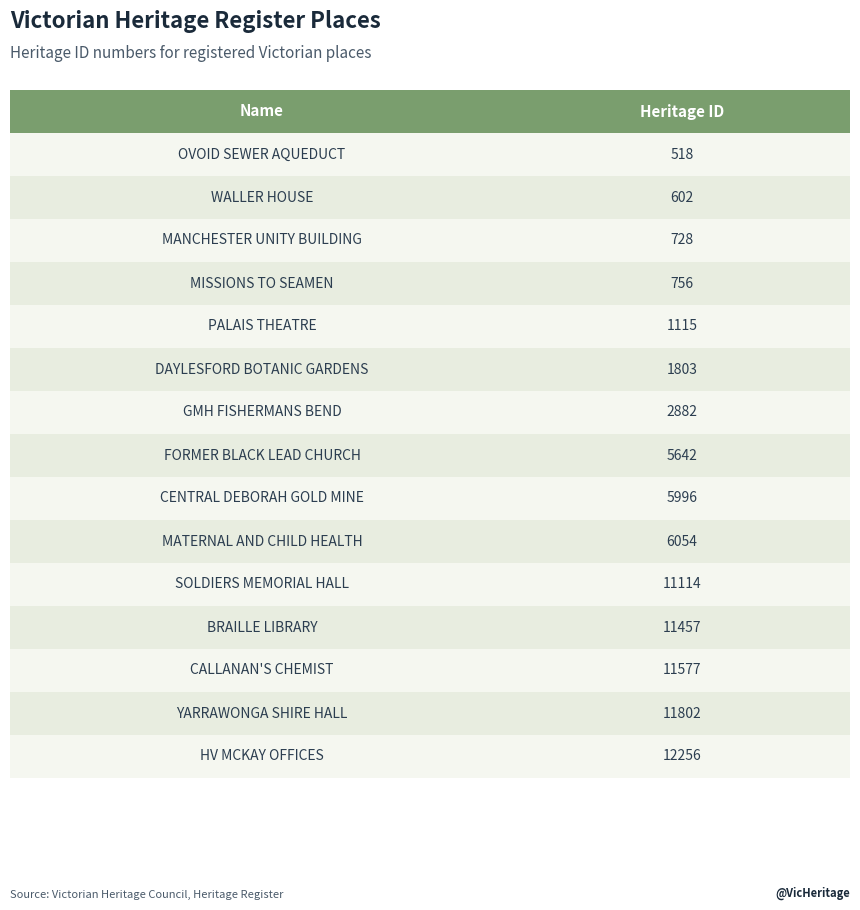

How many values are below 11457?

11